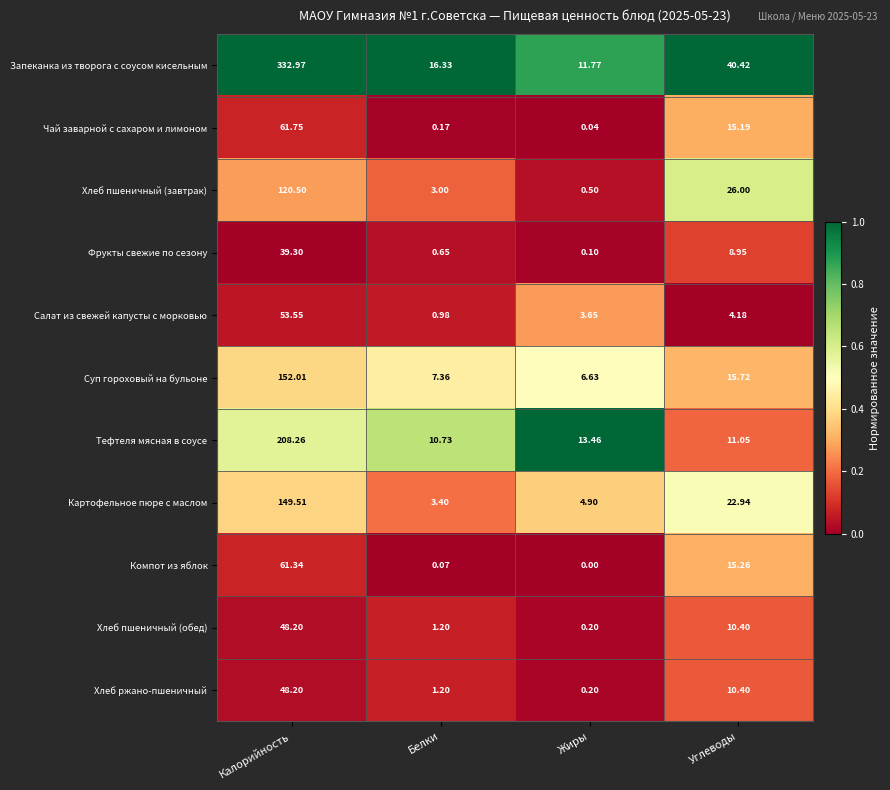

At which label does Запеканка из творога с соусом кисельным reach its peak?

Калорийность